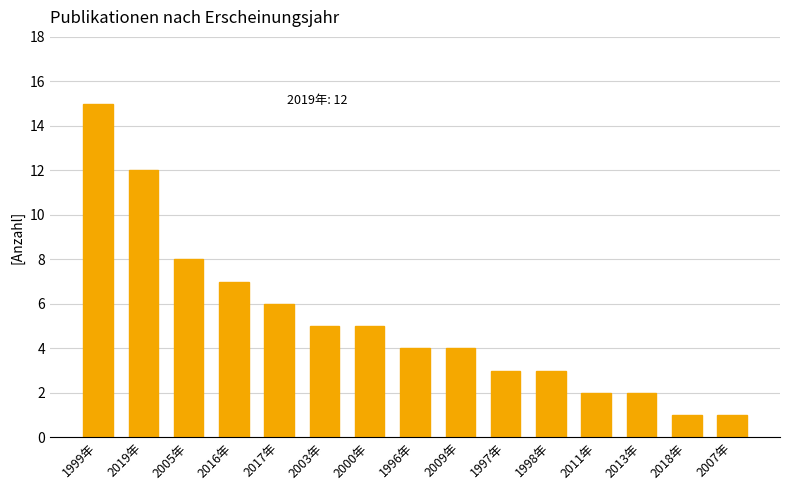

Does the chart contain stacked bars?

No